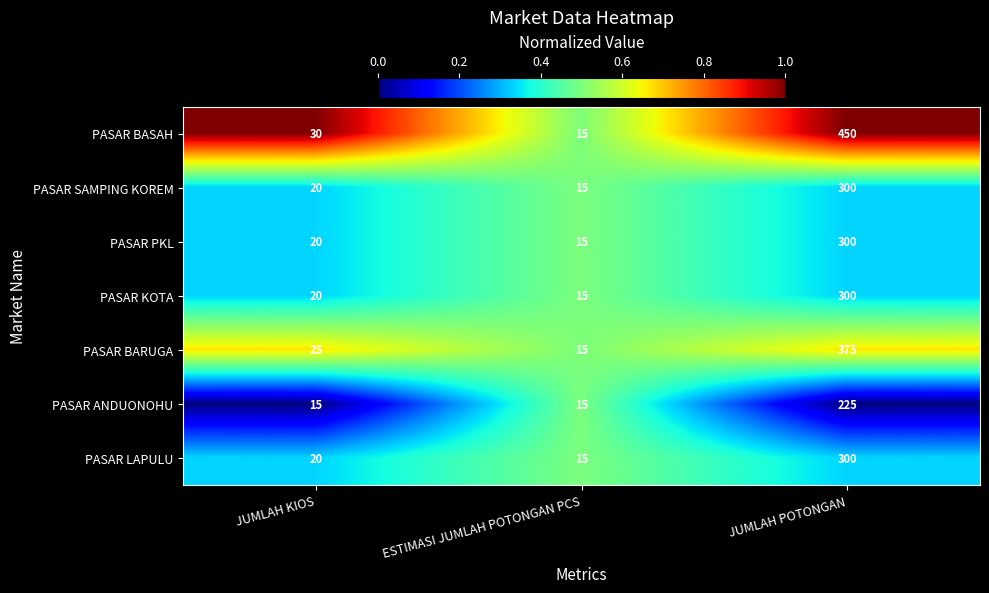

What is the average value of the PASAR LAPULU series?

112